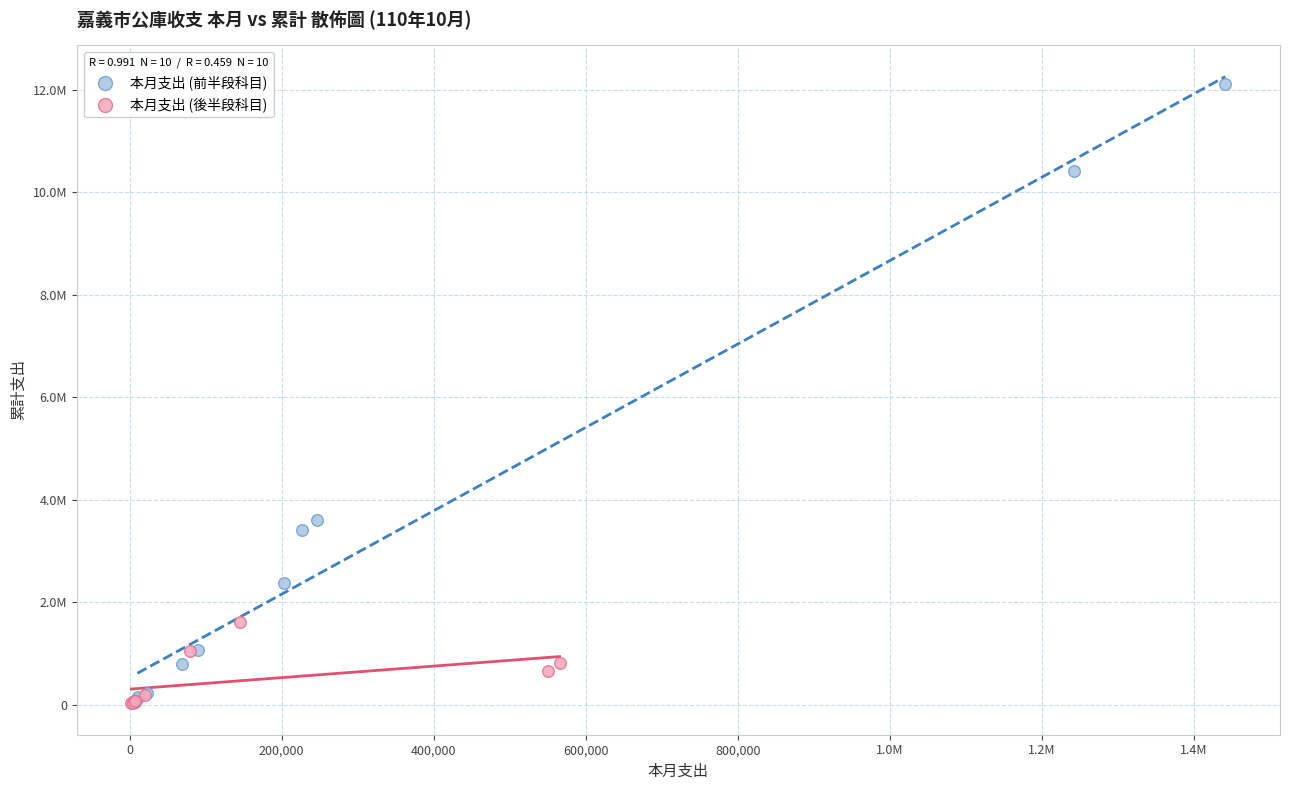

What are all the series names shown in the legend?

本月支出 (前半段科目), 本月支出 (後半段科目)